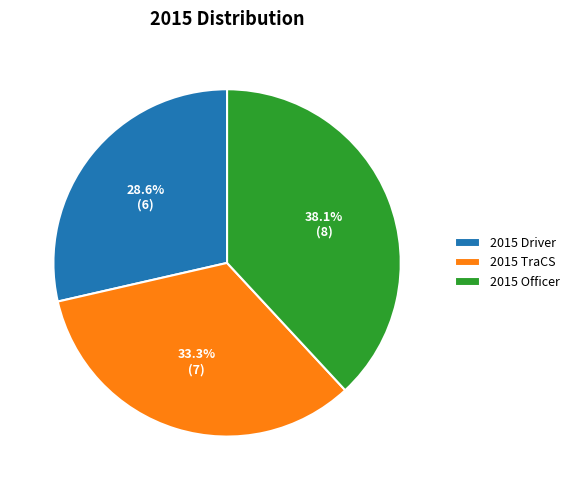

Does 2015 Driver account for over 50% of the chart?

No